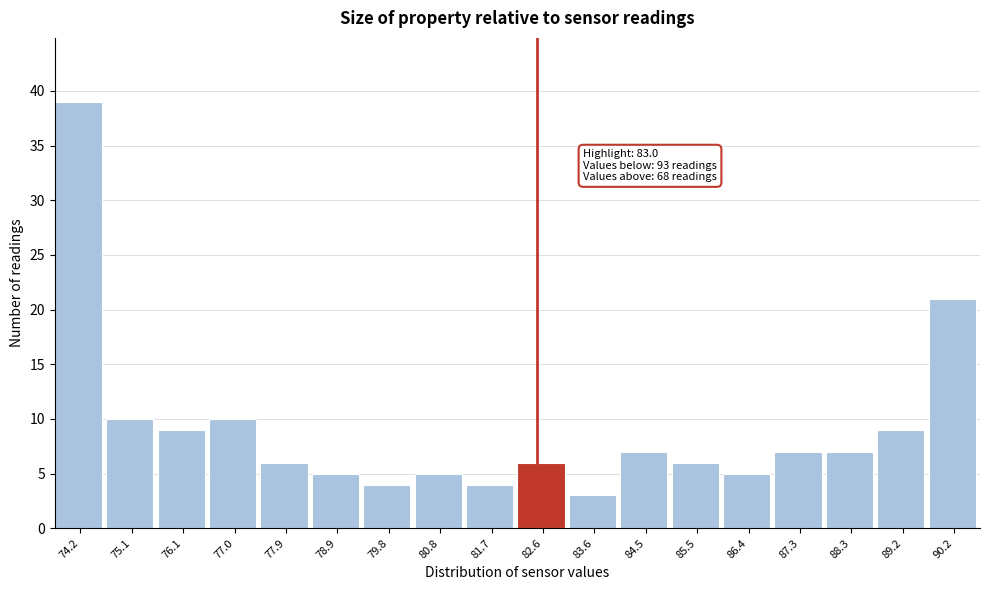

Reading left to right, extract all data points from this chart.

39	10	9	10	6	5	4	5	4	6	3	7	6	5	7	7	9	21